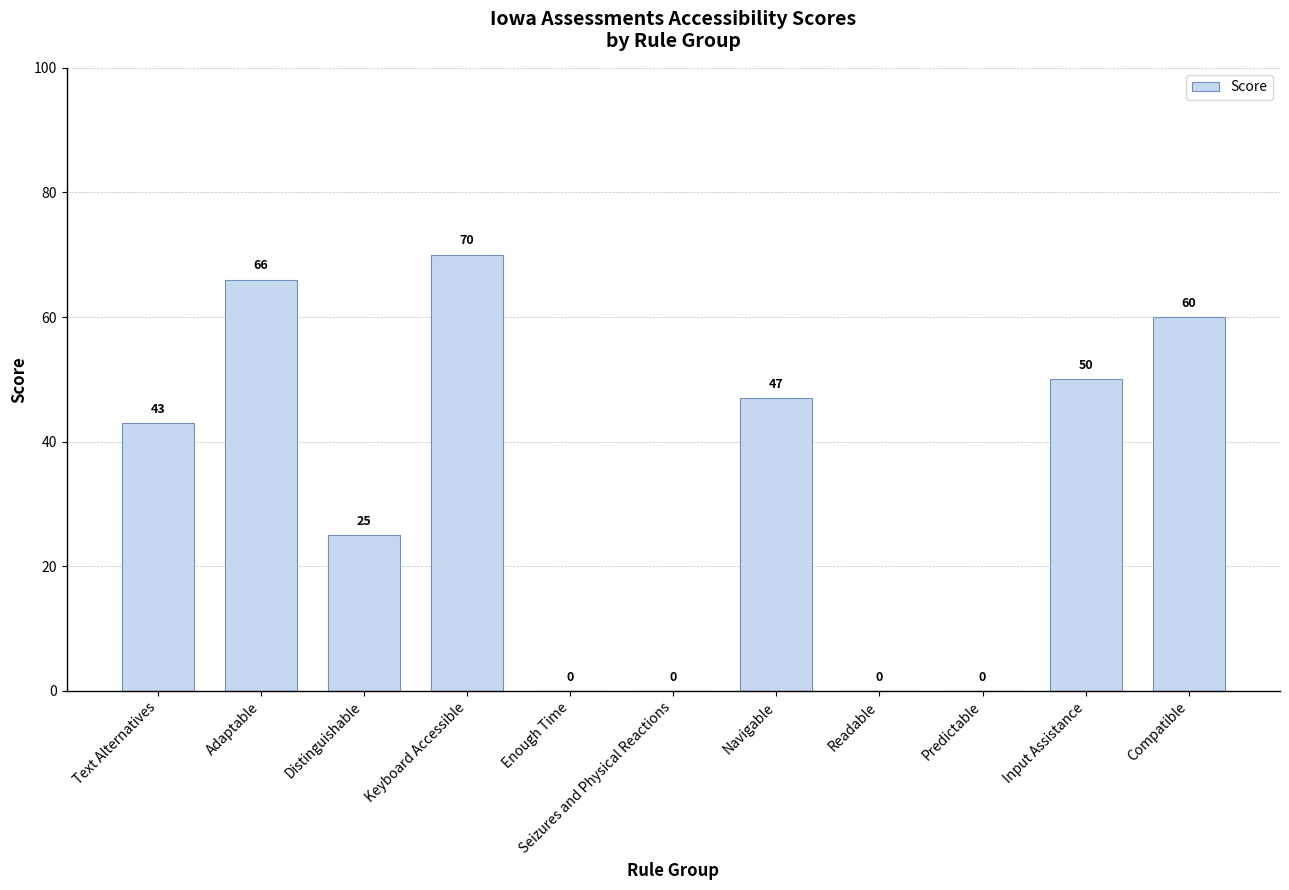

Are the bars grouped side by side (vs. stacked)?

No